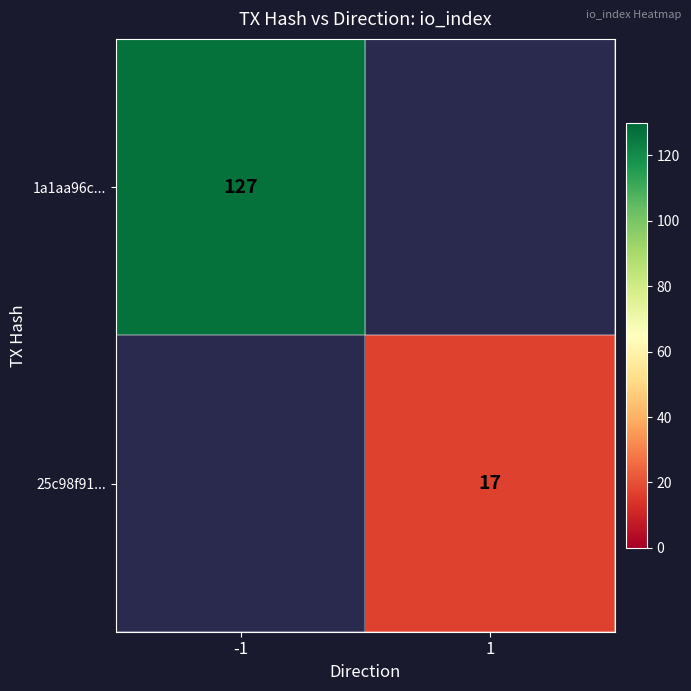

Is it true that 1a1aa96c... equals 127 at -1?

True